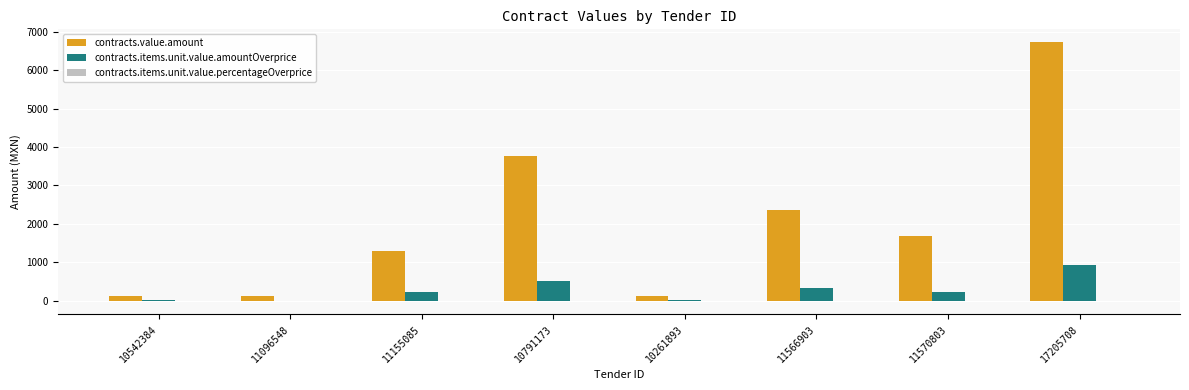

How many categories are shown in the chart?

8